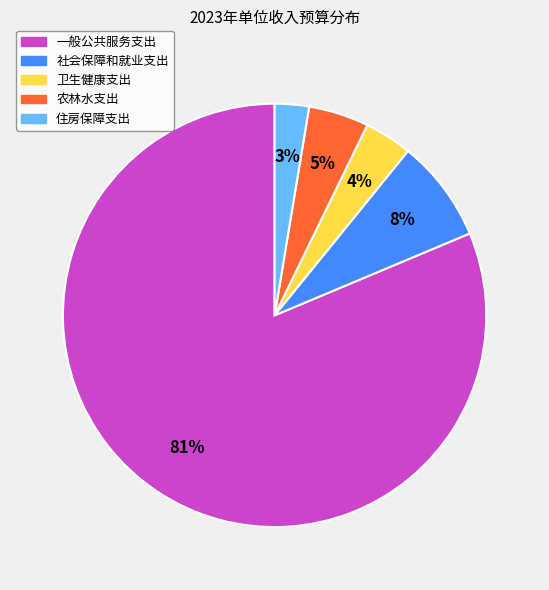

How many slices are in this pie chart?

5